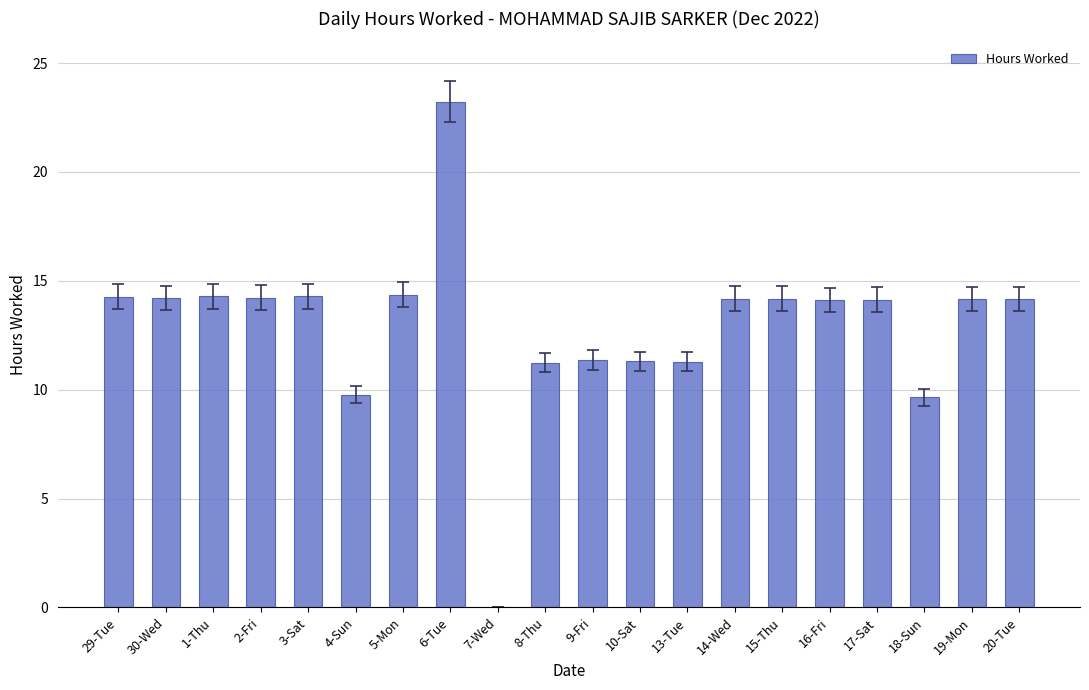

Which label corresponds to the largest value in the chart?

6-Tue